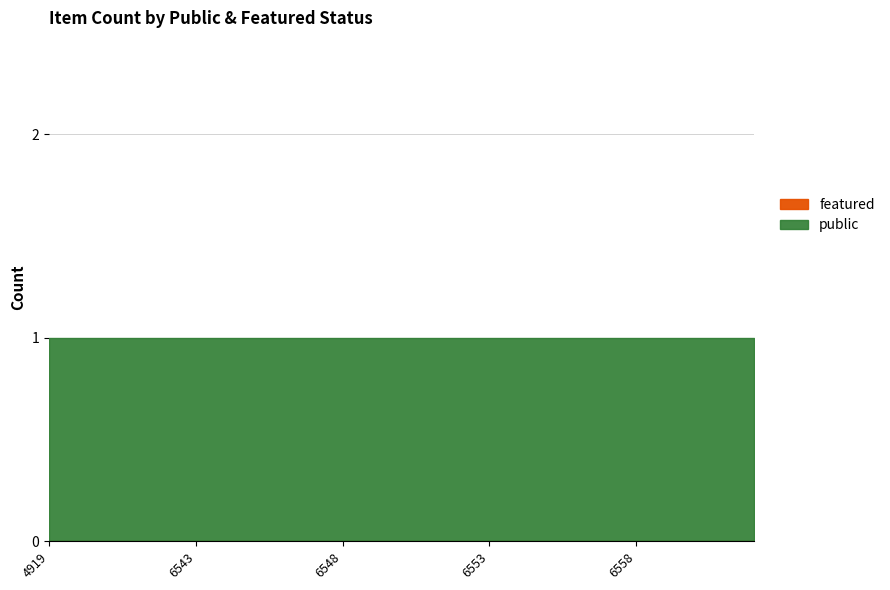

Reading right to left, list all the values displayed in this chart.

public: 1	1	1	1	1	1	1	1	1	1	1	1	1	1	1	1	1	1	1	1	1	1	1	1	1
featured: 0	0	0	0	0	0	0	0	0	0	0	0	0	0	0	0	0	0	0	0	0	0	0	0	0